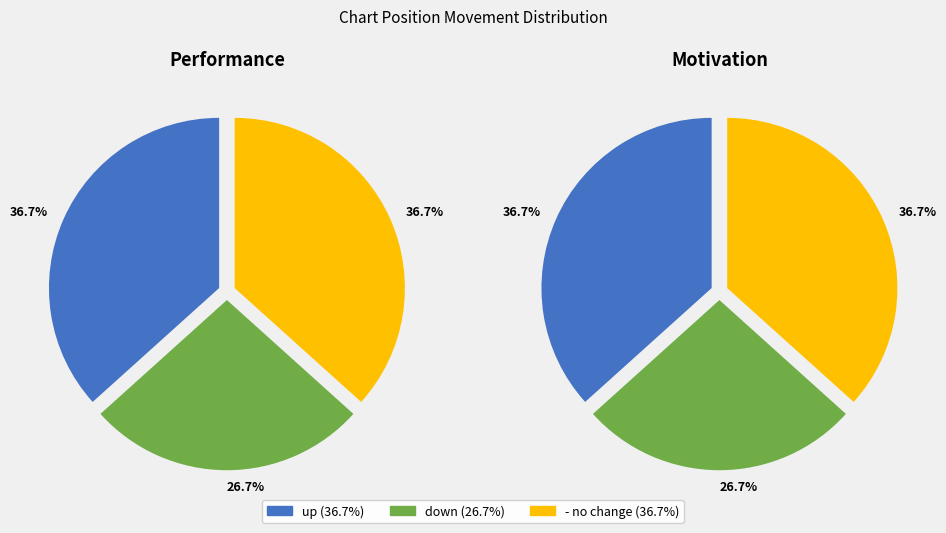

The down slice represents 16% of the pie. True or false?

False